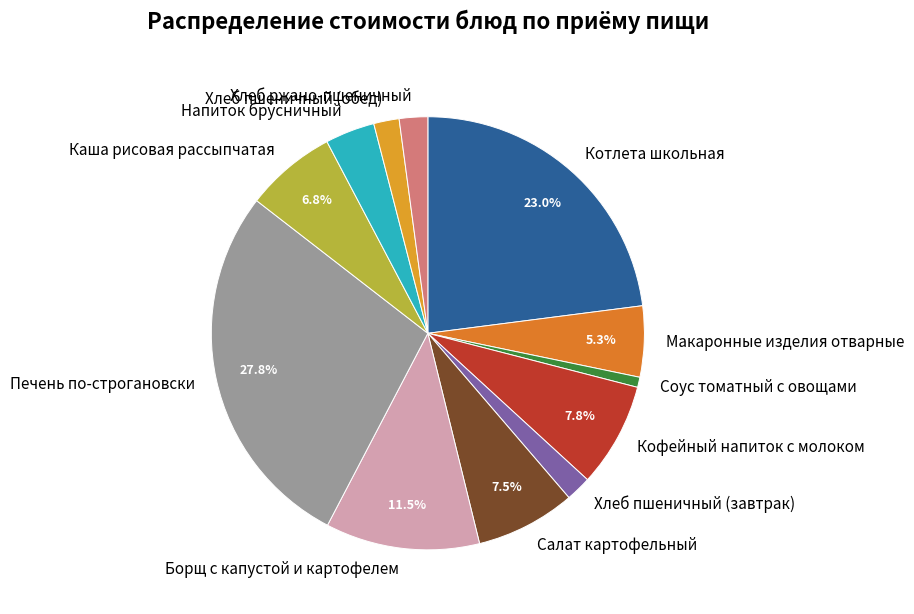

To the nearest percent, what is the difference between the largest and smallest slice percentages?

27%